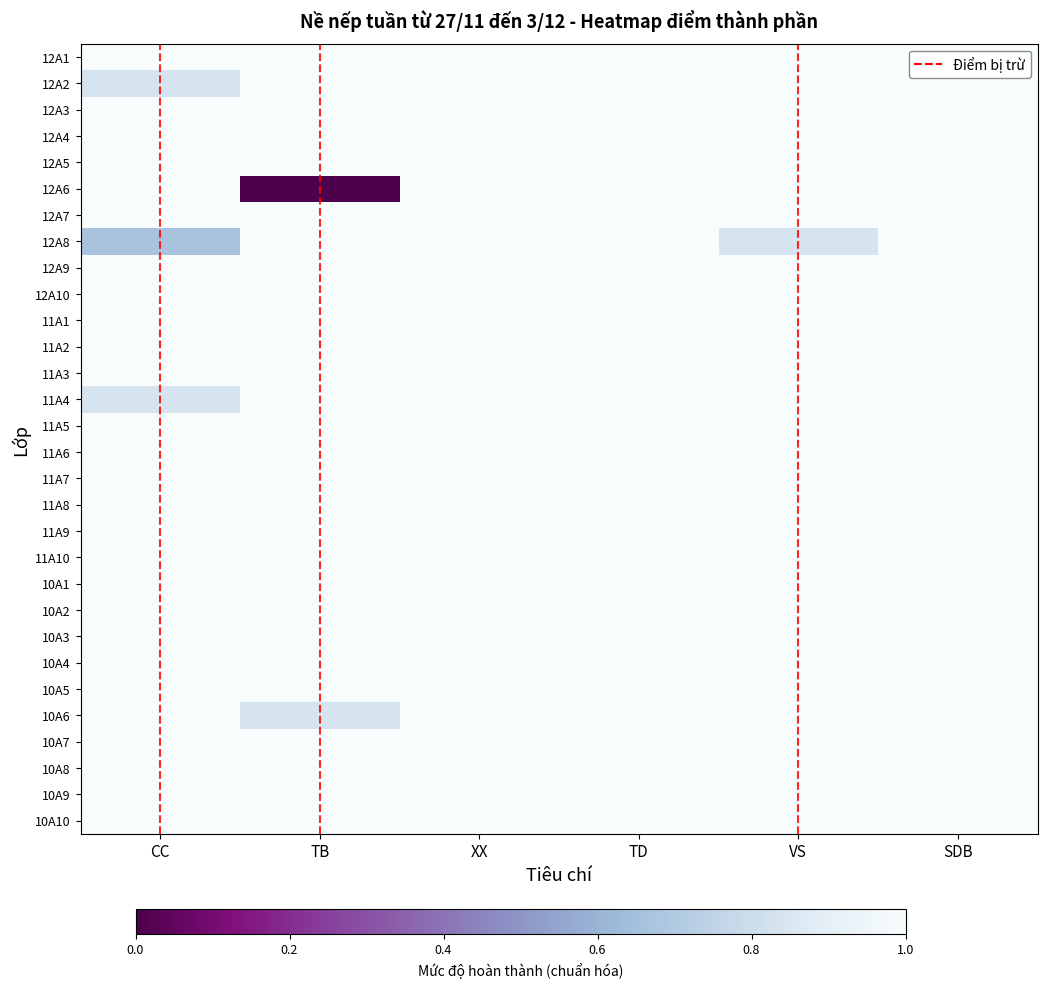

Which series has the widest spread of values?

12A6